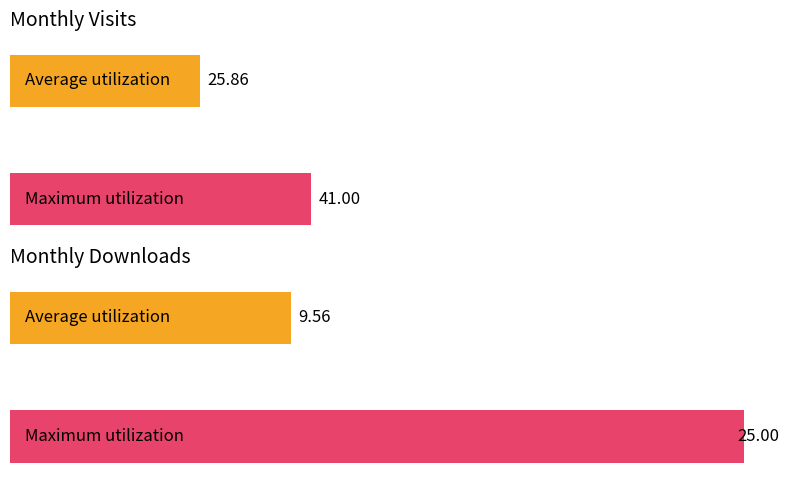

Count the number of data series in this chart.

2